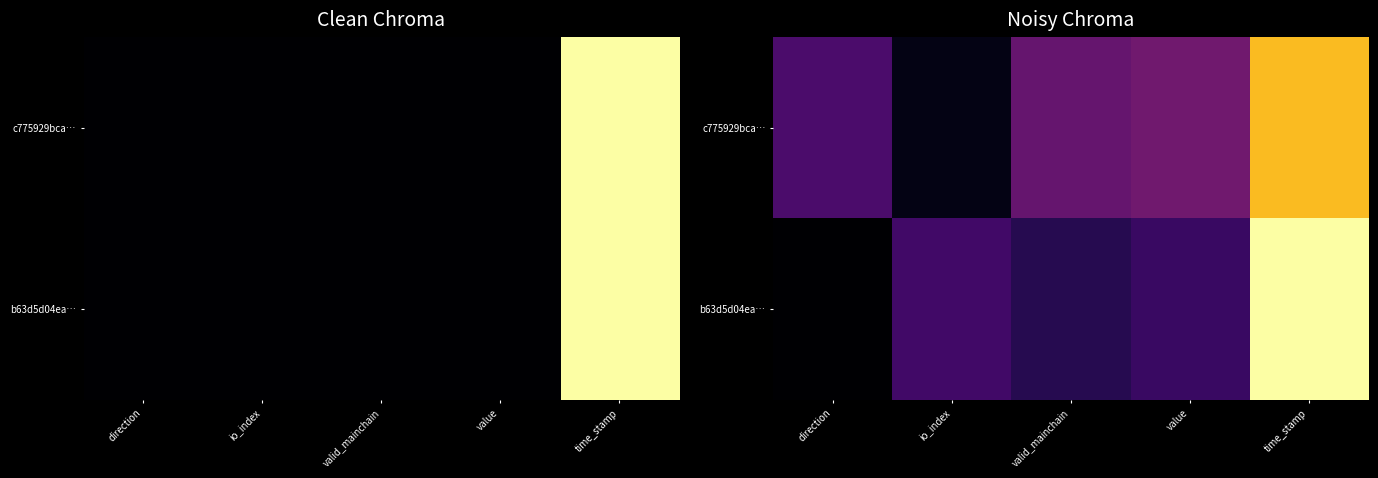

At value, list the series in order from largest to smallest.

c775929bca…, b63d5d04ea…